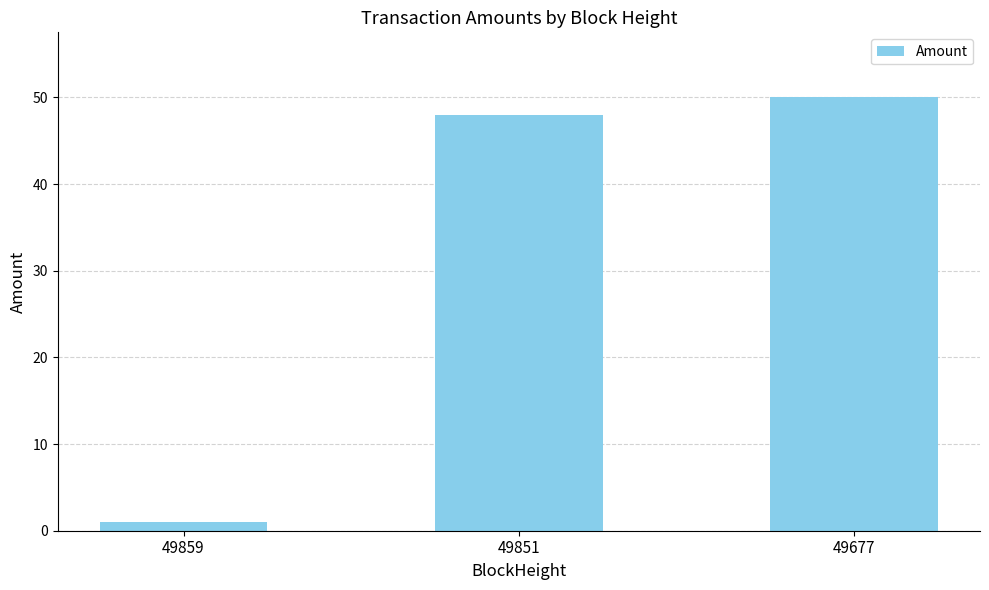

The value at 49677 is 50.0. True or false?

True